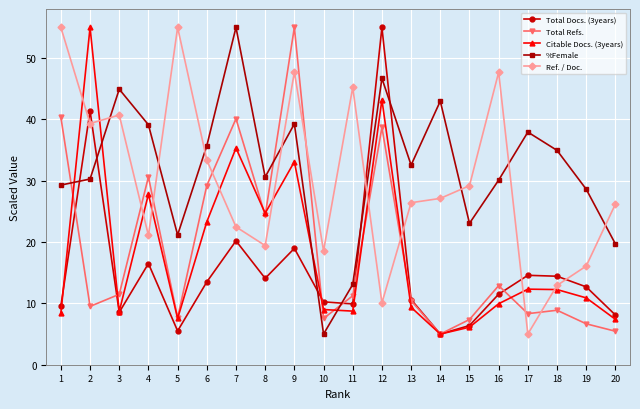

What is the value of the Ref. / Doc. point at the 5th from the left?

55.0